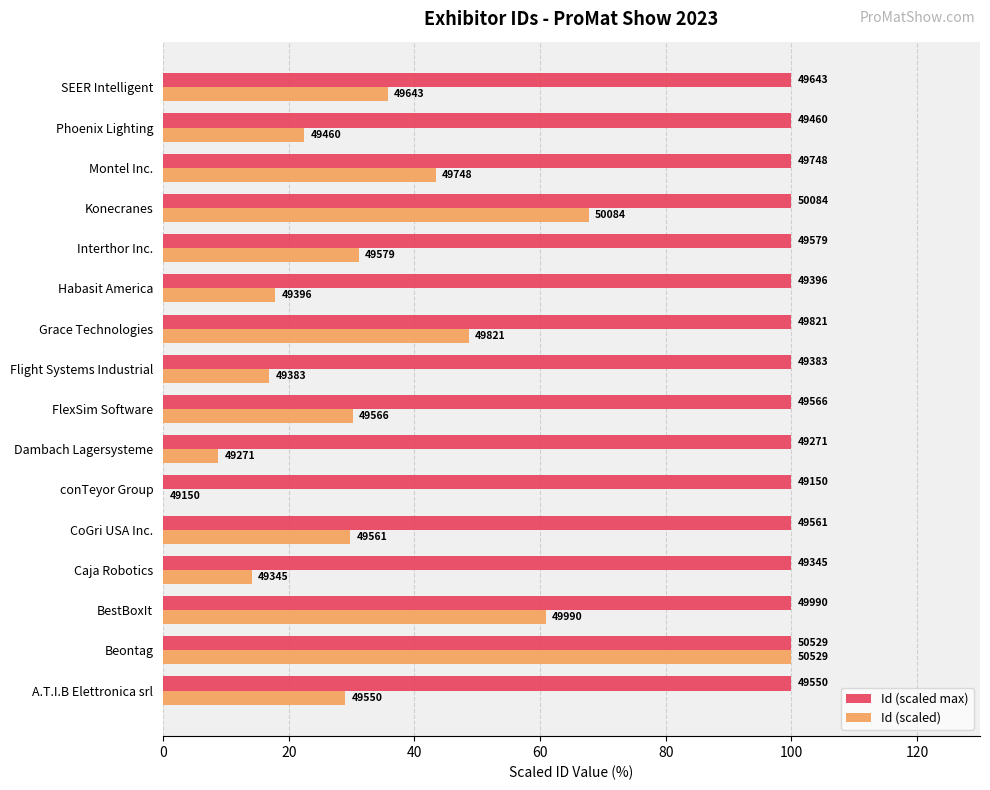

What are all the series names shown in the legend?

Id (scaled max), Id (scaled)